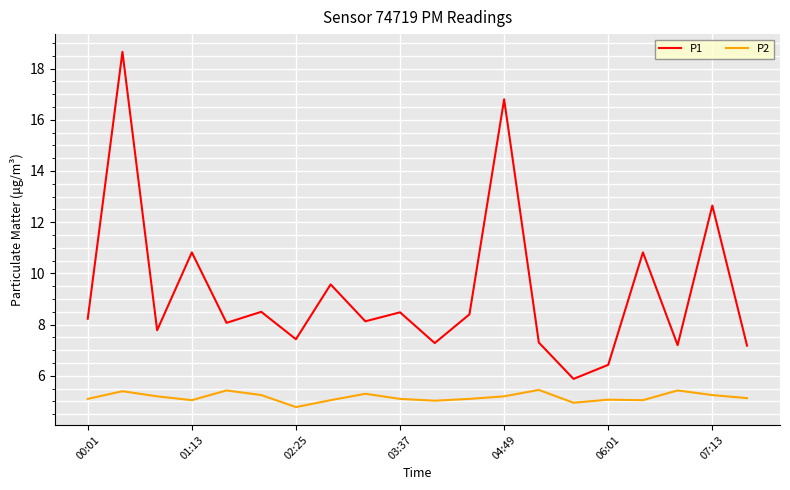

Which series has the largest range (max minus min)?

P1